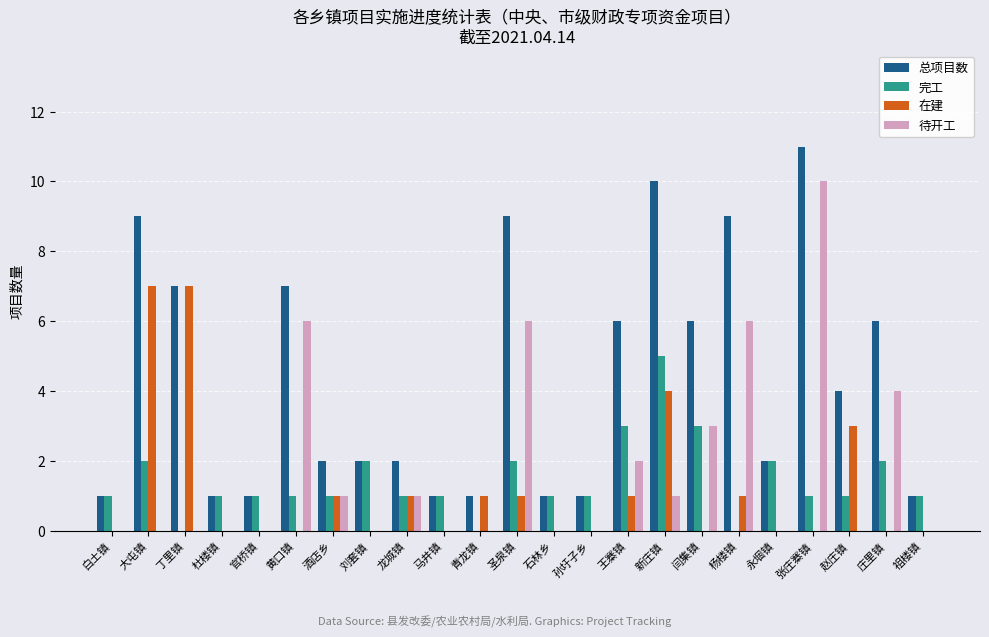

Which series changed the most between 杨楼镇 and 庄里镇?

总项目数